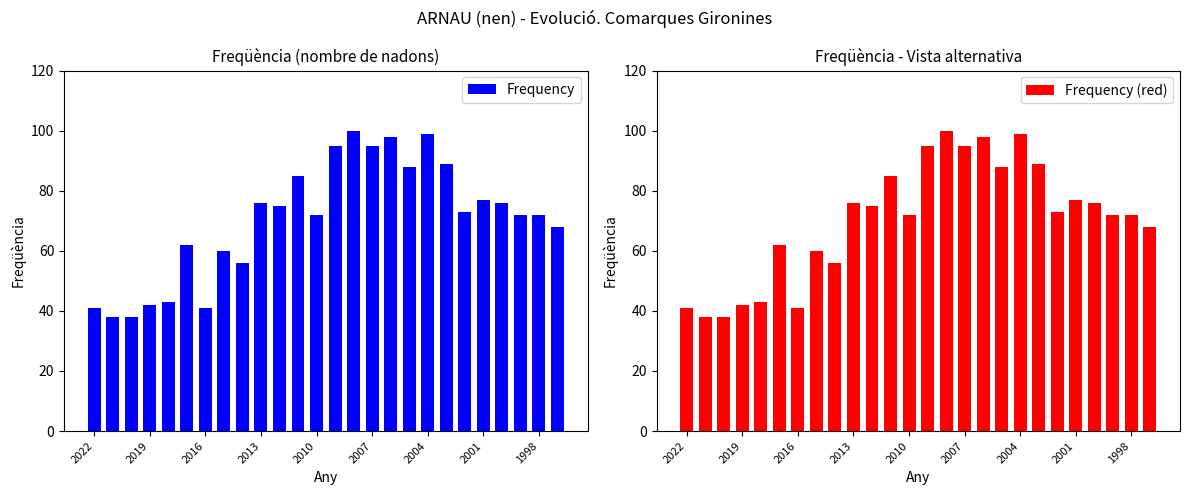

How many distinct data groups are displayed?

2